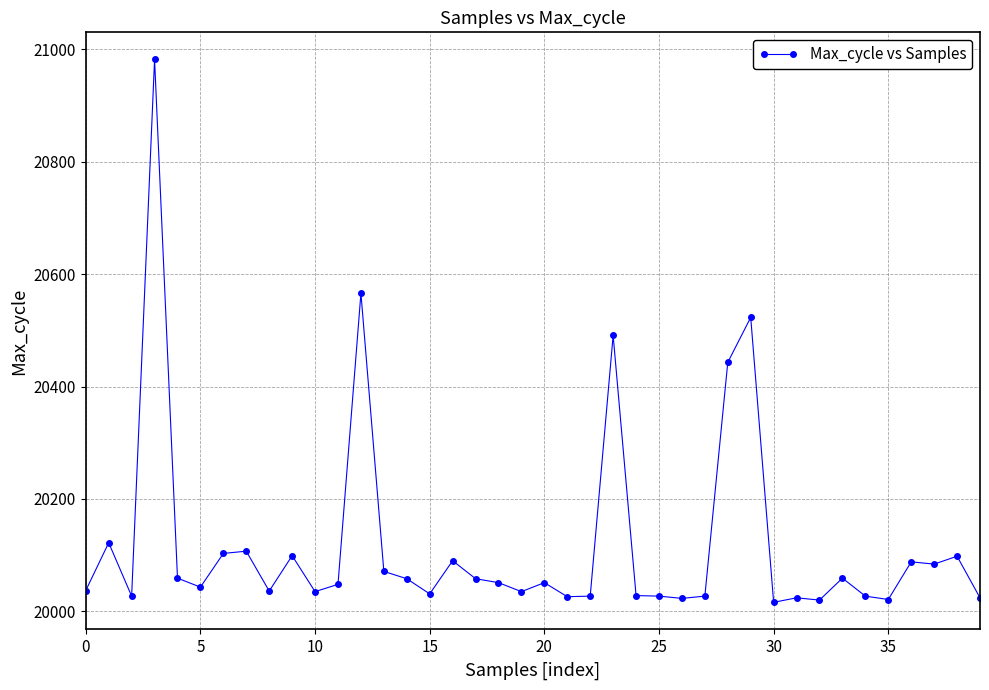

What is the minimum value shown in the chart?

20016